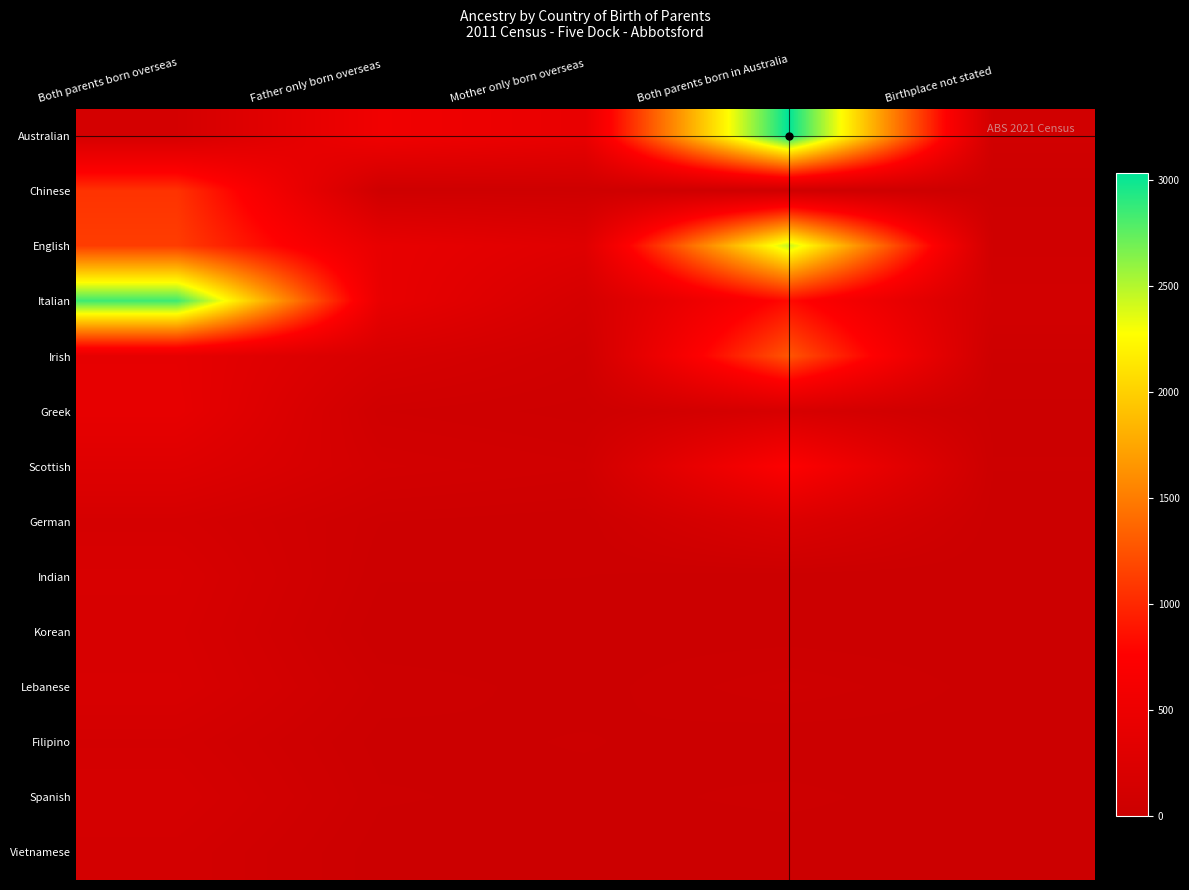

Which category has the highest value across all series?

Both parents born in Australia